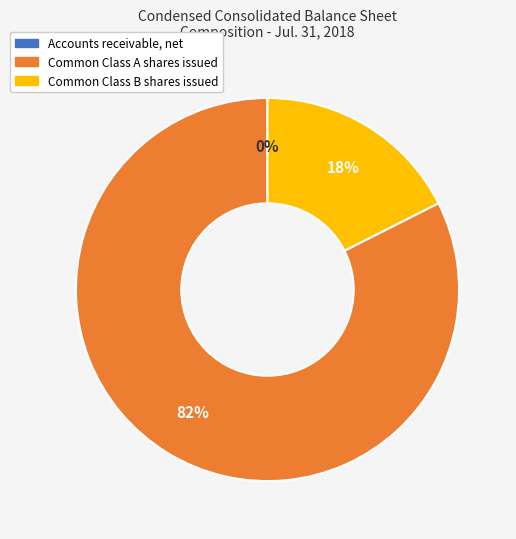

Is it true that Common Class A shares issued is 91% of the pie?

False